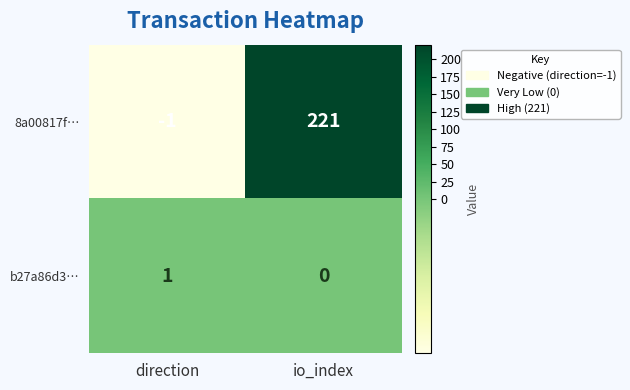

Rank the series by their maximum value, from lowest to highest.

b27a86d3…, 8a00817f…